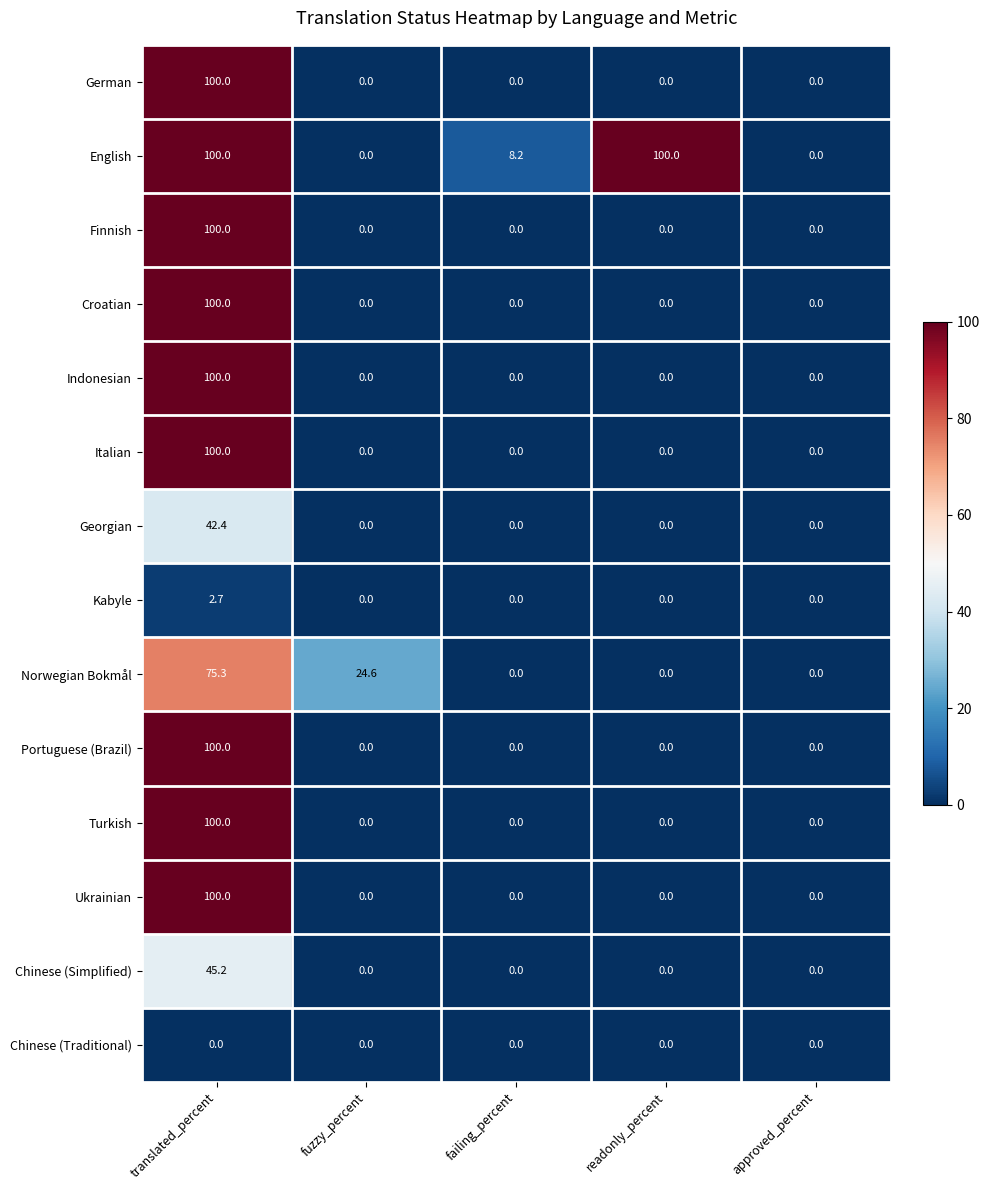

What is the maximum value shown in the chart?

100.0